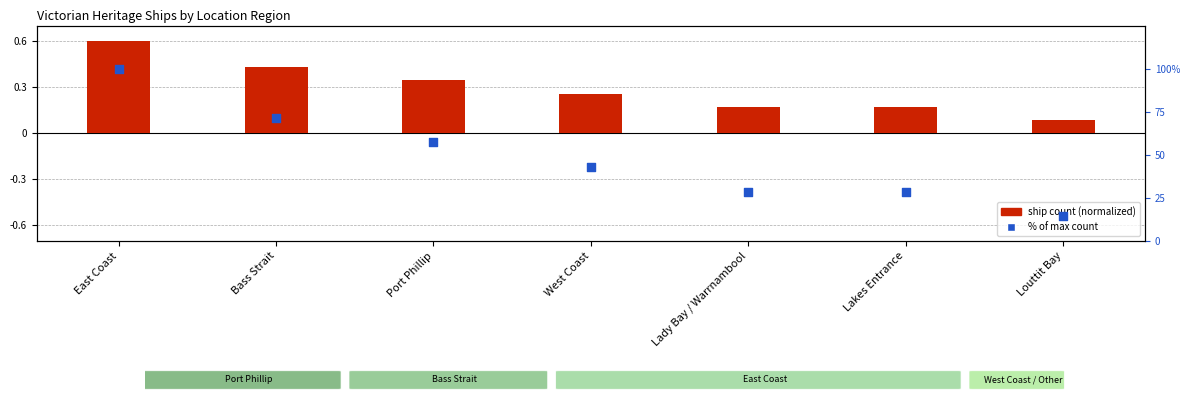

What are all the series names shown in the legend?

ship count (normalized), % of max count